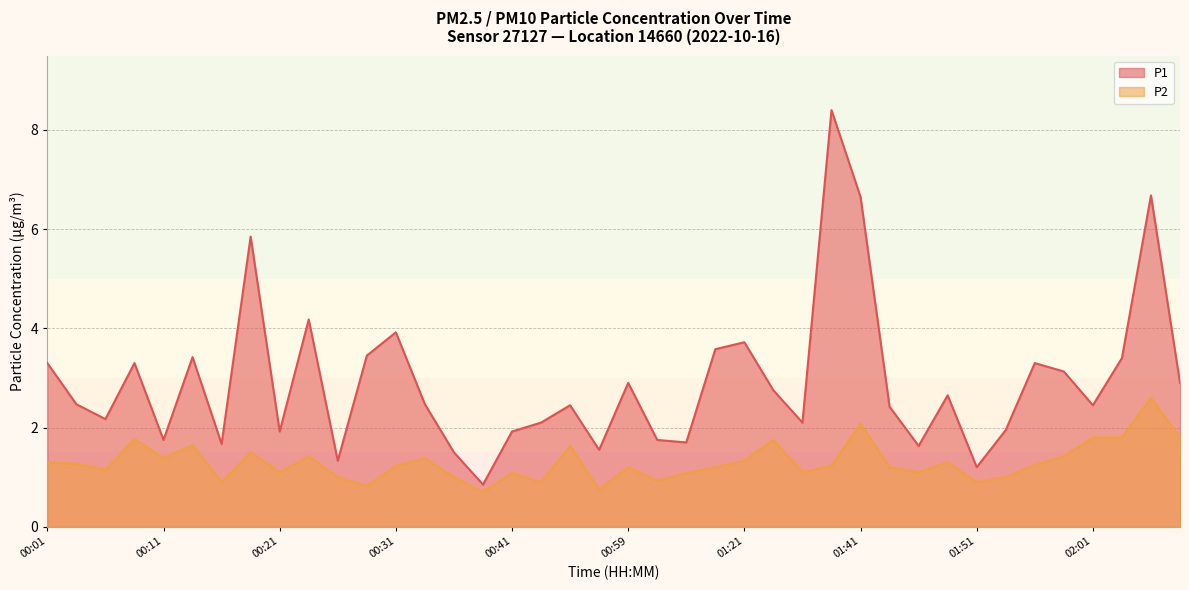

List the series in order of their overall mean, lowest first.

P2, P1